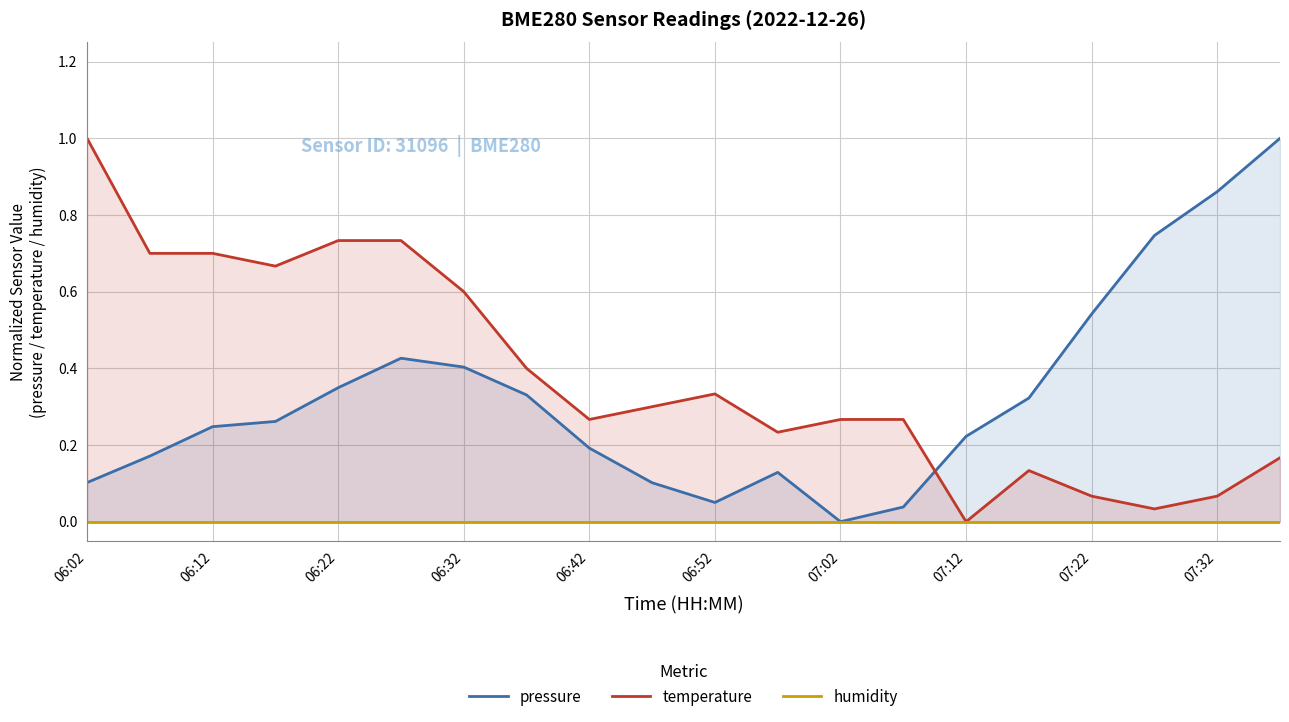

Reading left to right, list all the values displayed in this chart.

pressure: 0.1	0.2	0.2	0.3	0.3	0.4	0.4	0.3	0.2	0.1	0.1	0.1	0.0	0.0	0.2	0.3	0.5	0.7	0.9	1.0
temperature: 1.0	0.7	0.7	0.7	0.7	0.7	0.6	0.4	0.3	0.3	0.3	0.2	0.3	0.3	0.0	0.1	0.1	0.0	0.1	0.2
humidity: 0.0	0.0	0.0	0.0	0.0	0.0	0.0	0.0	0.0	0.0	0.0	0.0	0.0	0.0	0.0	0.0	0.0	0.0	0.0	0.0